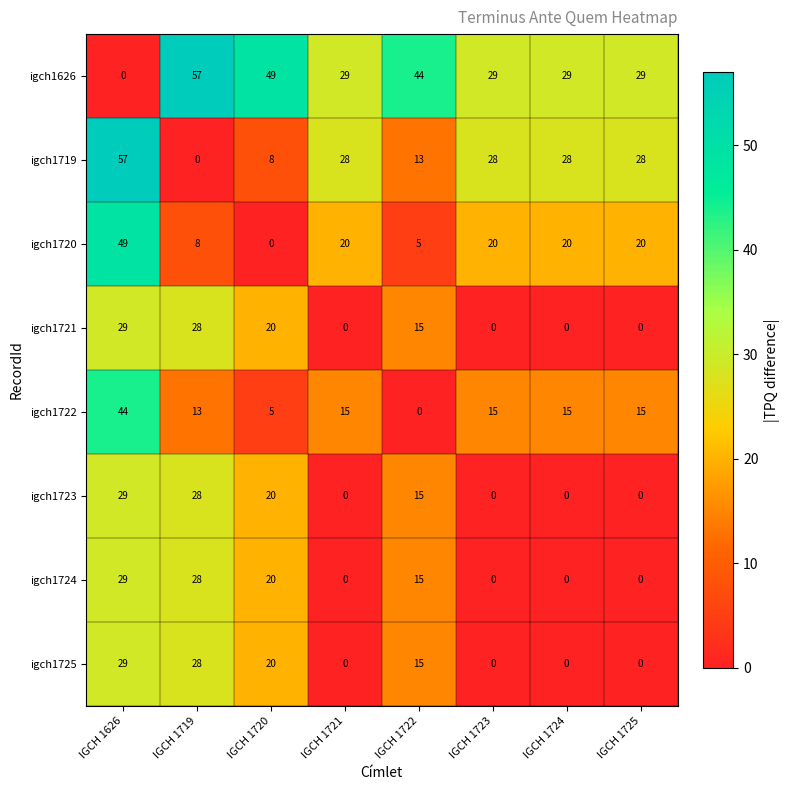

At which label does igch1722 reach its minimum?

IGCH 1722